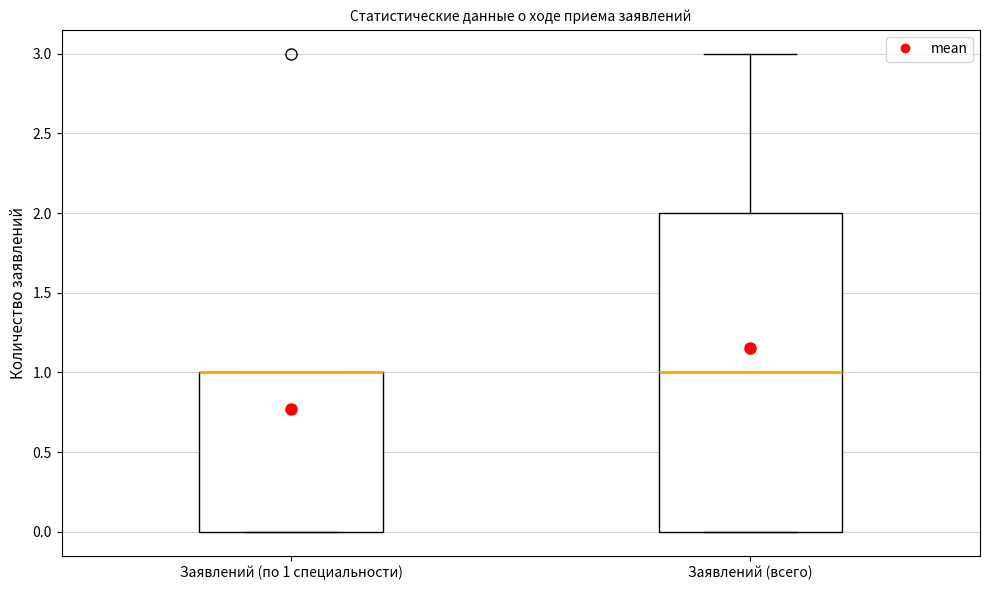

Where is the lower edge of the box for Заявлений (всего) on the y-axis? The values are not printed on the chart, so give them approximately, as read against the axis.

0